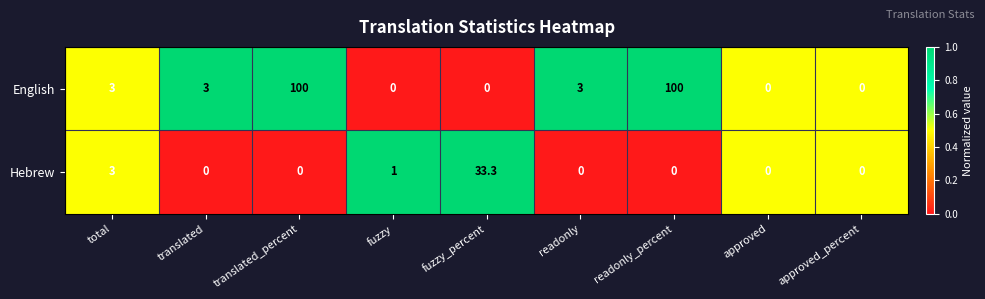

Which series has the widest spread of values?

English